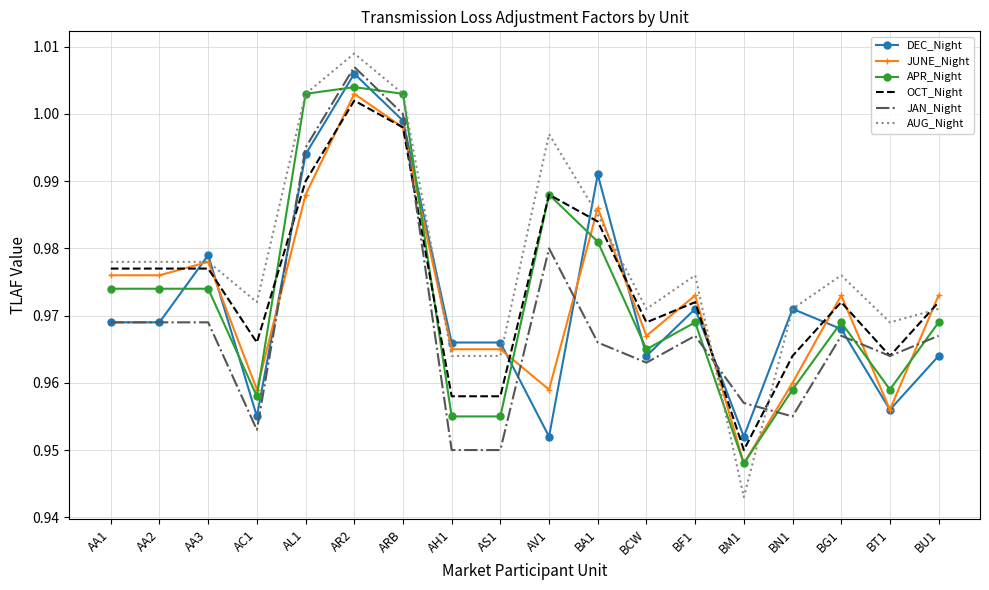

At BU1, list the series in order from smallest to largest.

DEC_Night, JAN_Night, APR_Night, AUG_Night, OCT_Night, JUNE_Night